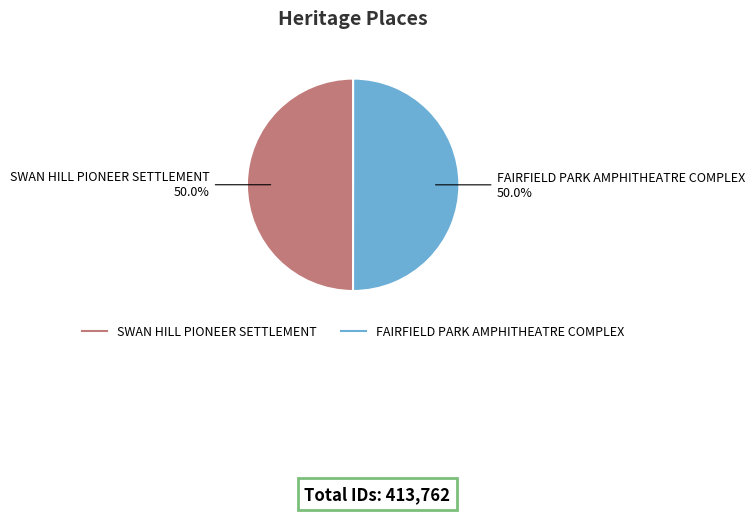

What percentage is the FAIRFIELD PARK AMPHITHEATRE COMPLEX slice, to the nearest percent?

50%